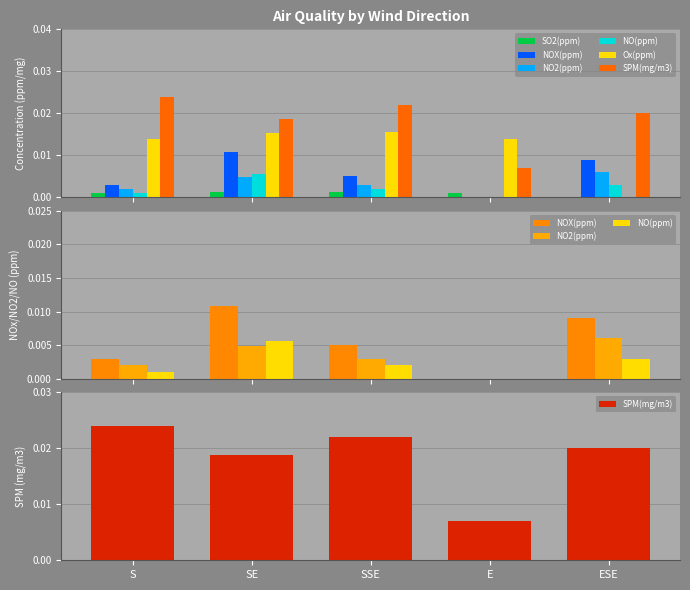

Count the SO2(ppm) values in the range 0 to 1.

5